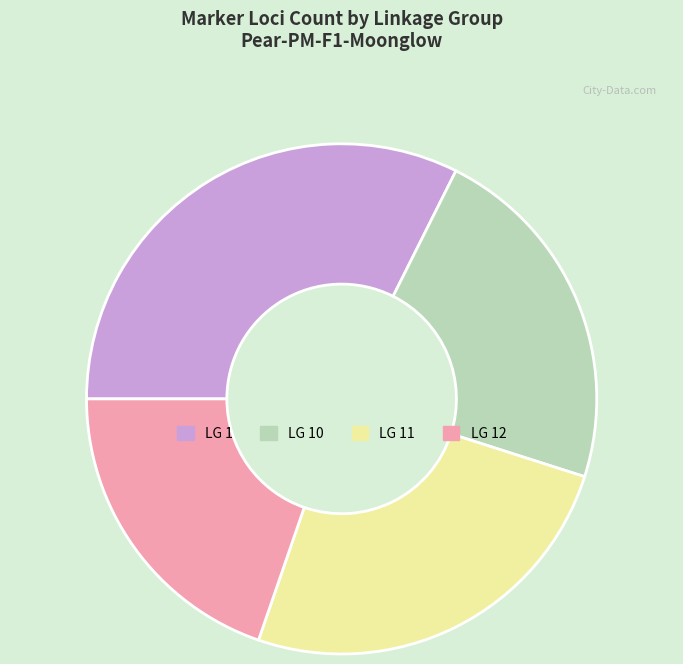

Count the number of slices in the pie.

4